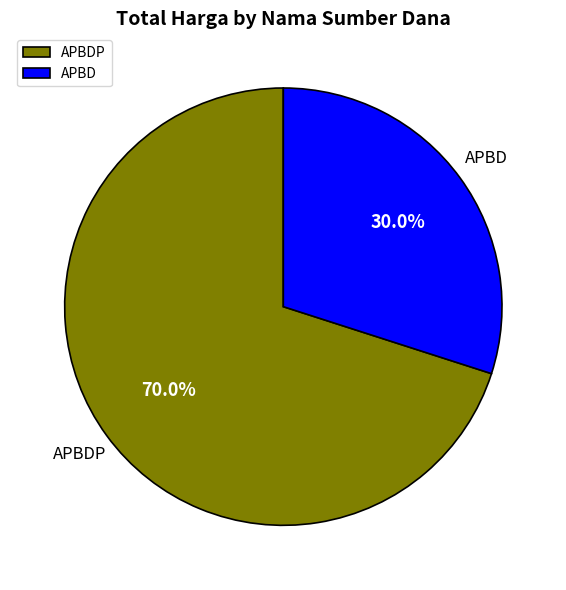

Do APBD and APBDP together represent more than half of the pie?

Yes